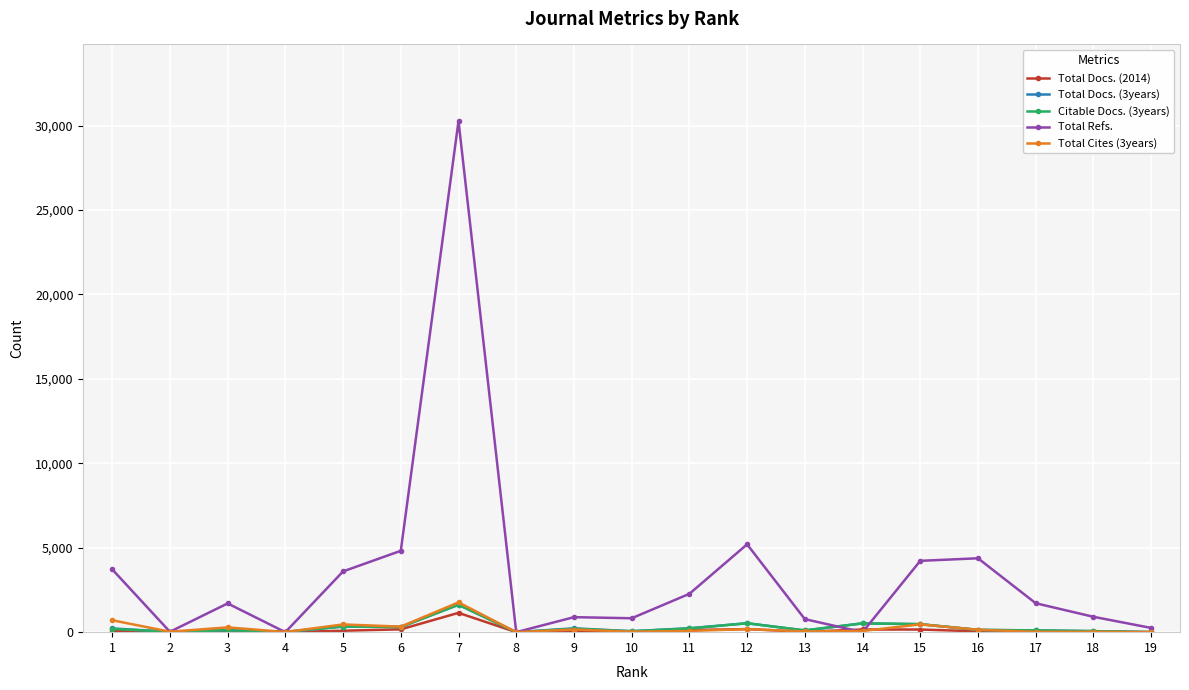

Which series has the largest total across all categories?

Total Refs.